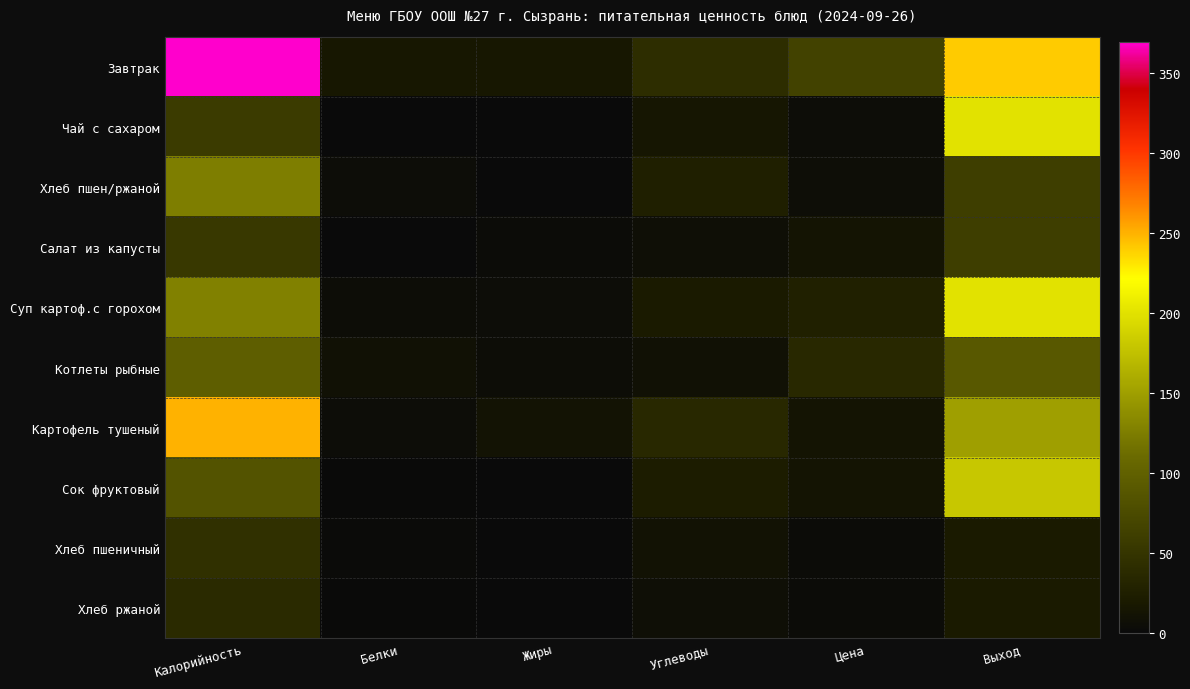

What is the total value across all series at Белки?

42.2